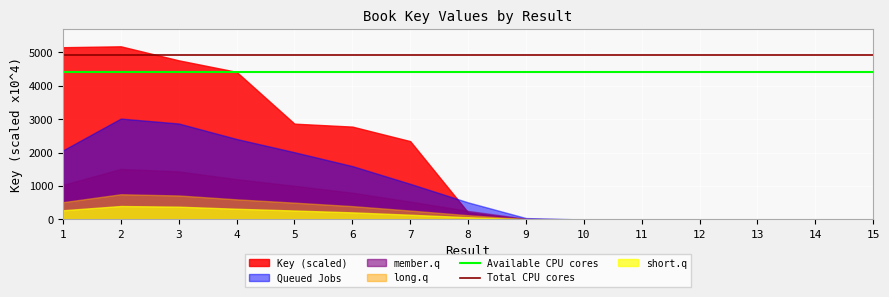

What is the total value across all series at 3?

10177.7